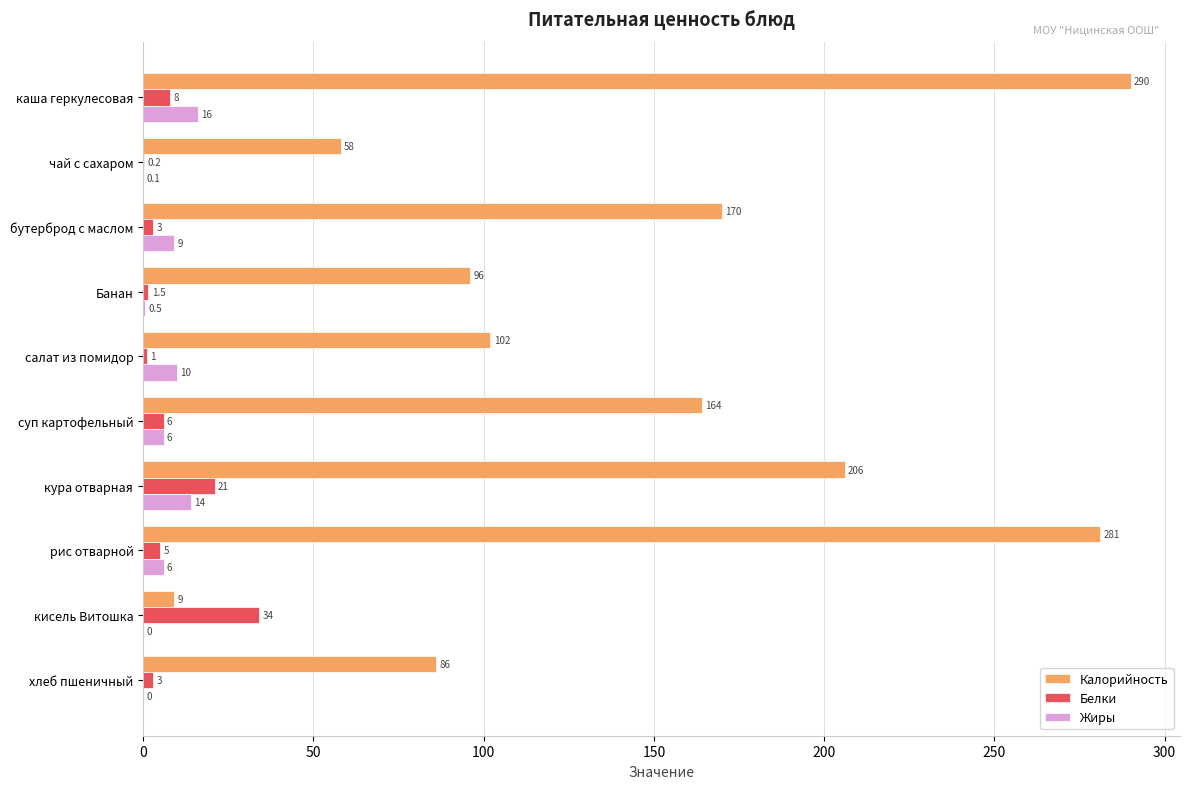

The value of Калорийность at чай с сахаром is 102.0. True or false?

False